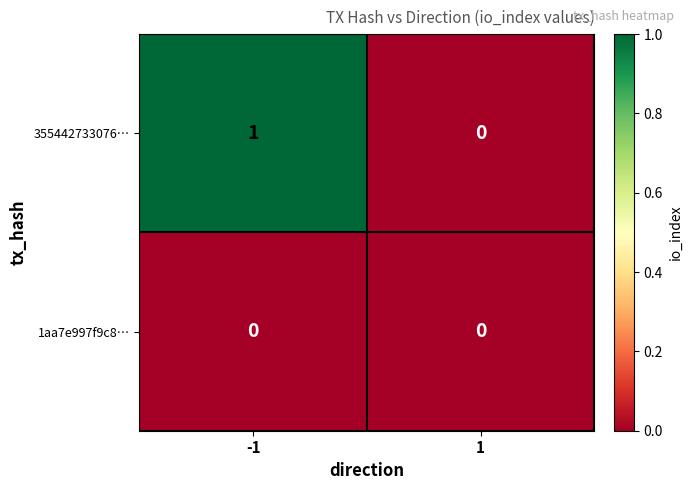

Between -1 and 1, which series saw the biggest shift?

355442733076…